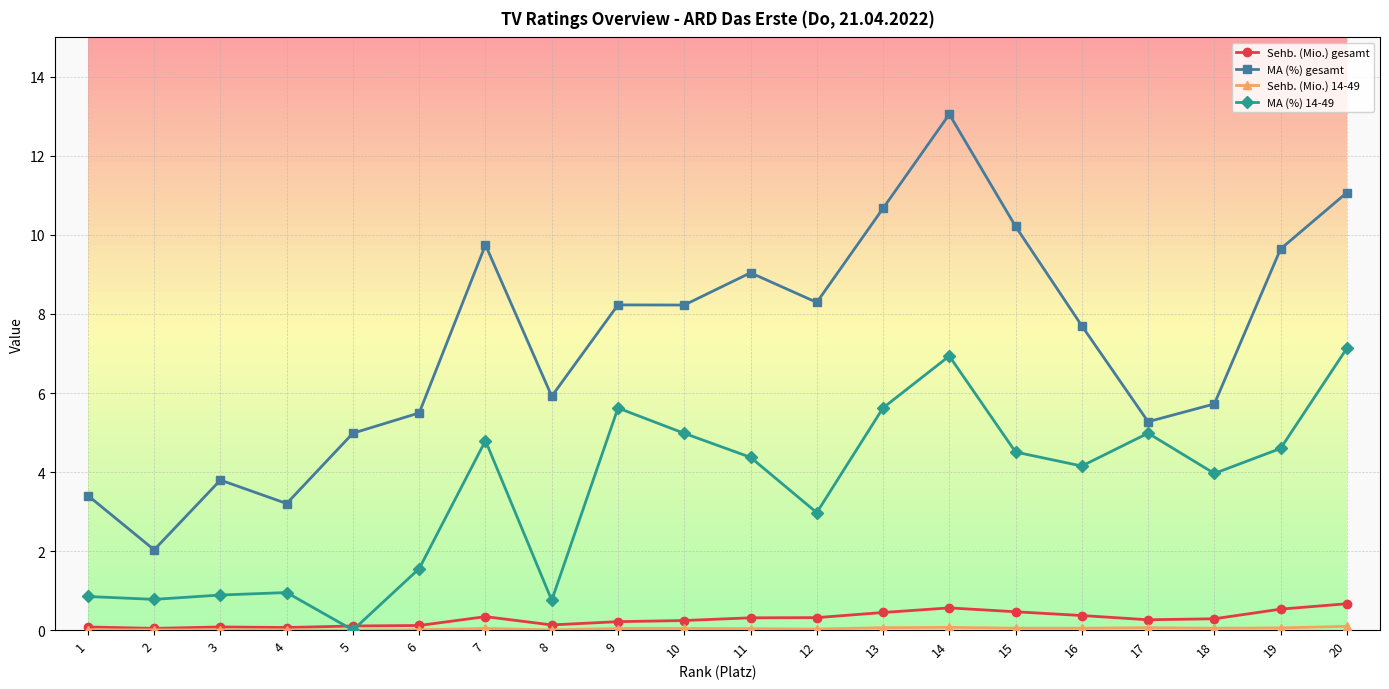

Which series has the largest range (max minus min)?

MA (%) gesamt